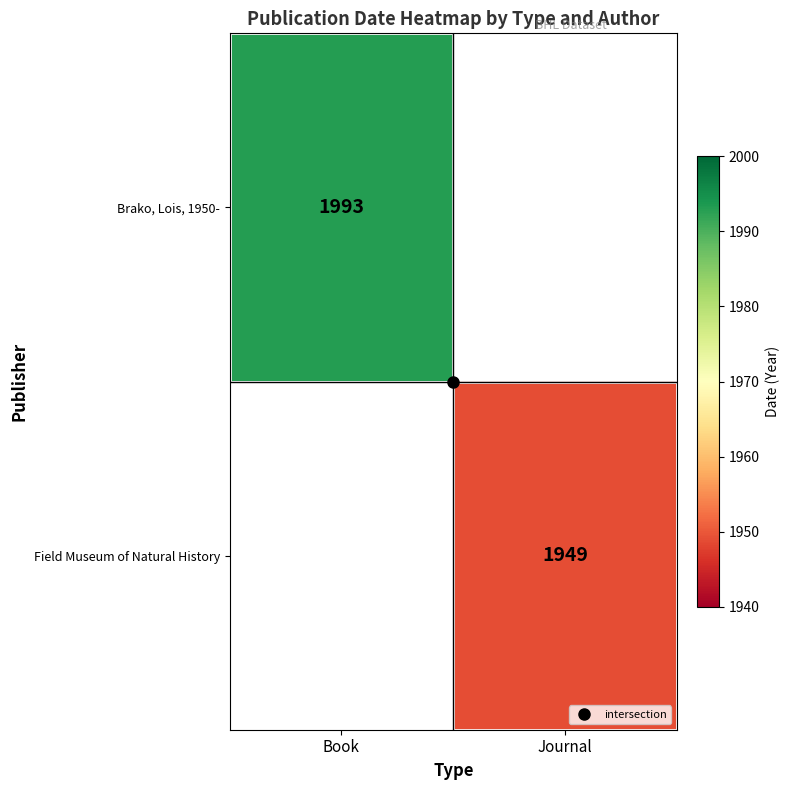

How many values in Brako, Lois, 1950- are above zero?

1